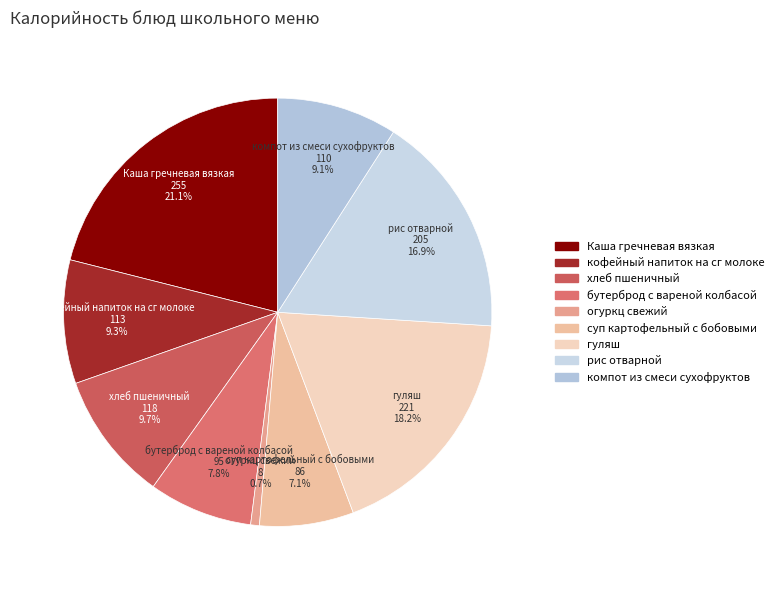

Is it true that компот из смеси сухофруктов is 18% of the pie?

False